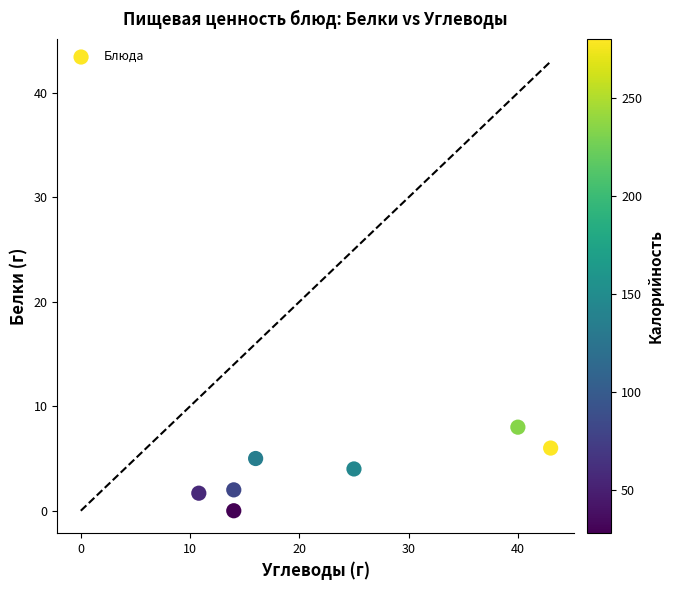

What is the average X value?

23.3